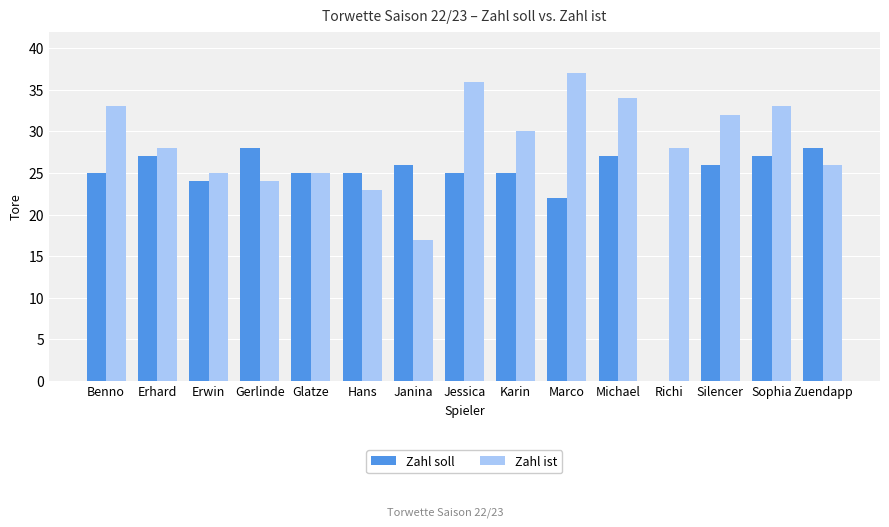

Which category has the highest value in the Zahl ist series?

Marco